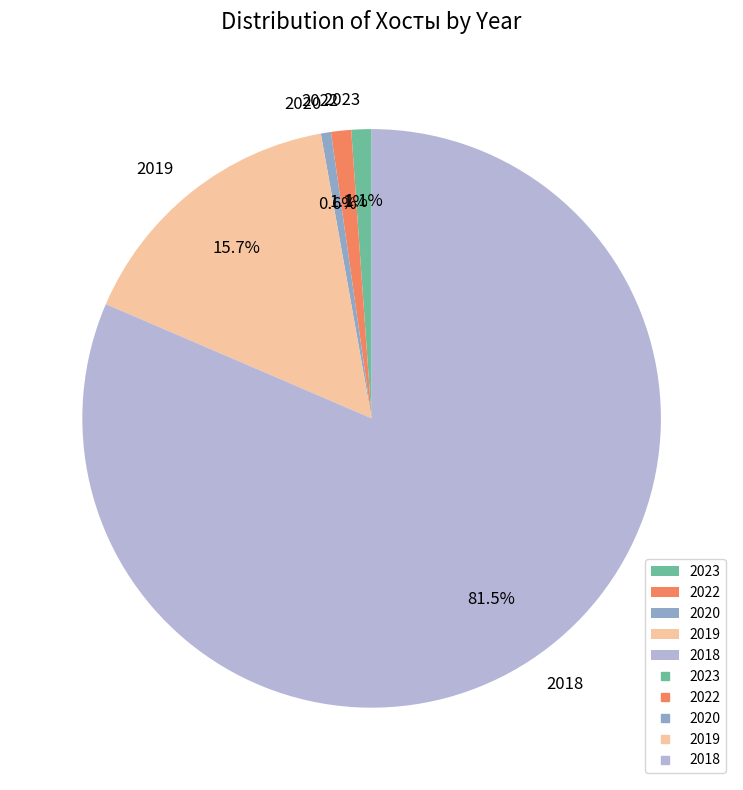

Do 2022 and 2018 together represent more than half of the pie?

Yes